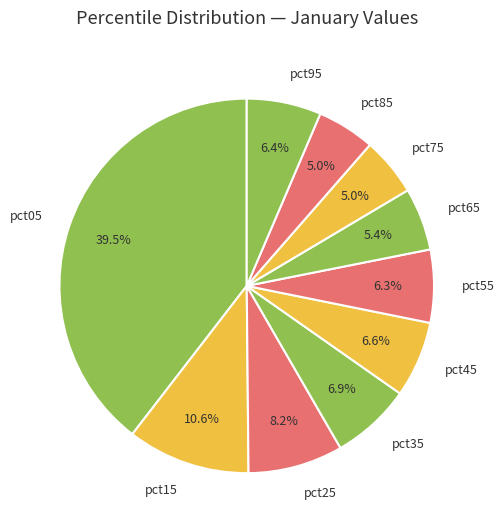

Which slice is the largest?

pct05